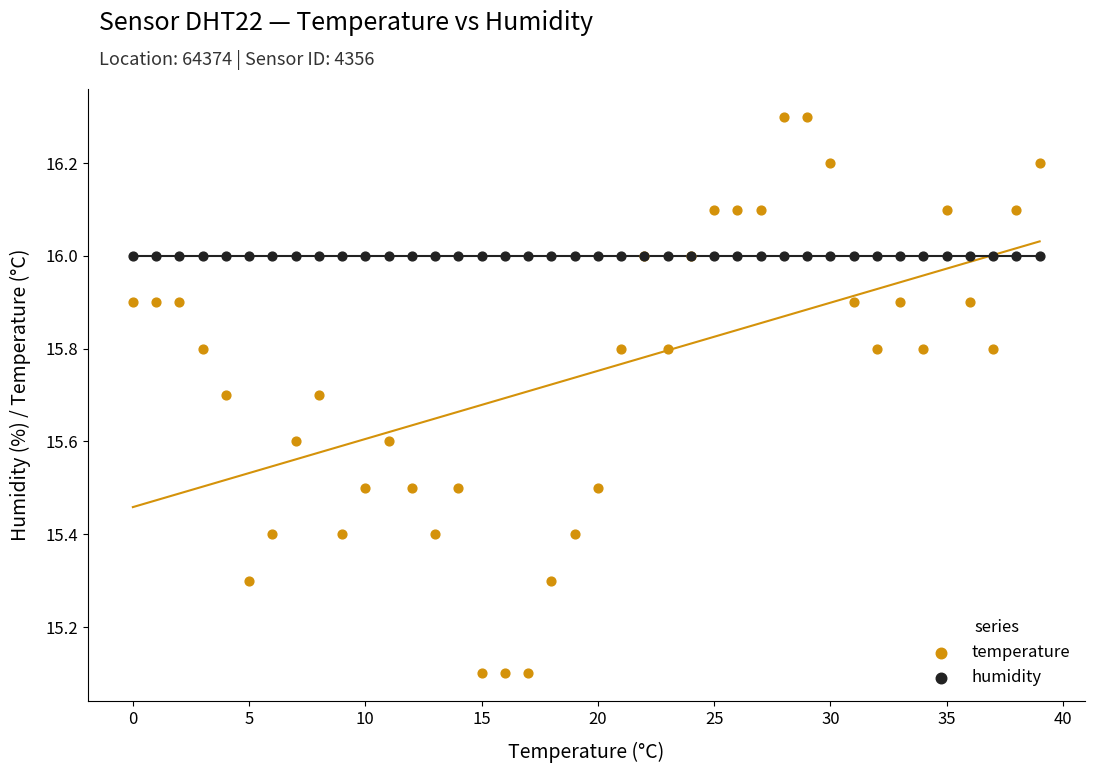

Which series reaches the minimum Y coordinate?

temperature